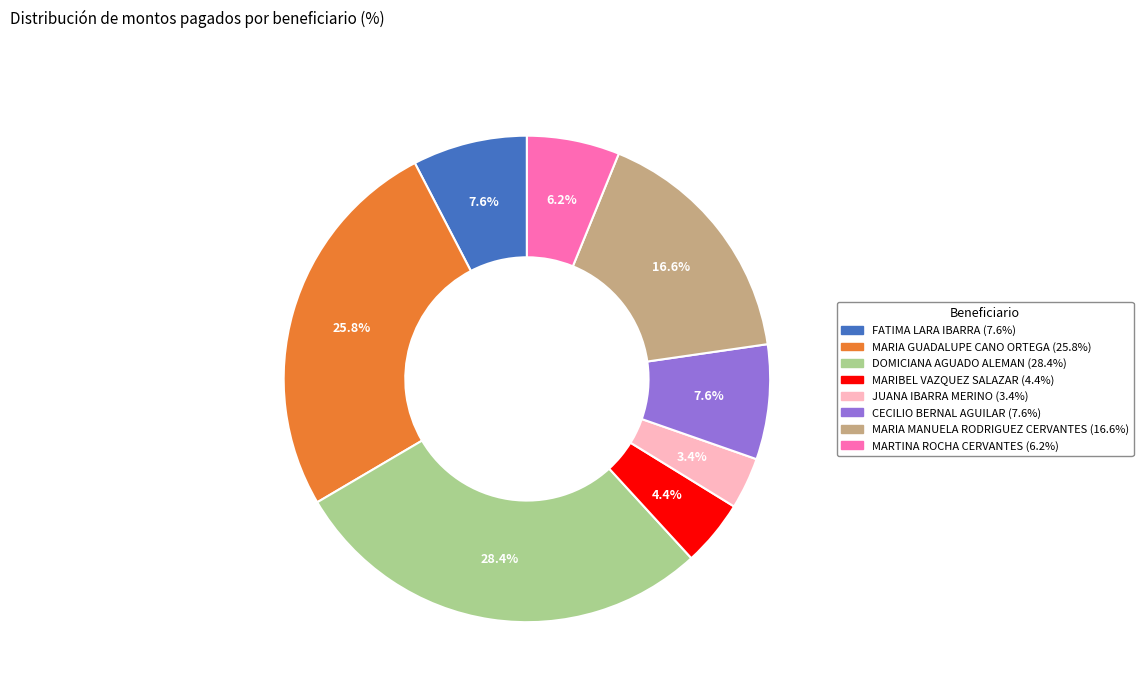

What portion of the pie excludes MARIA MANUELA RODRIGUEZ CERVANTES?

83.4%